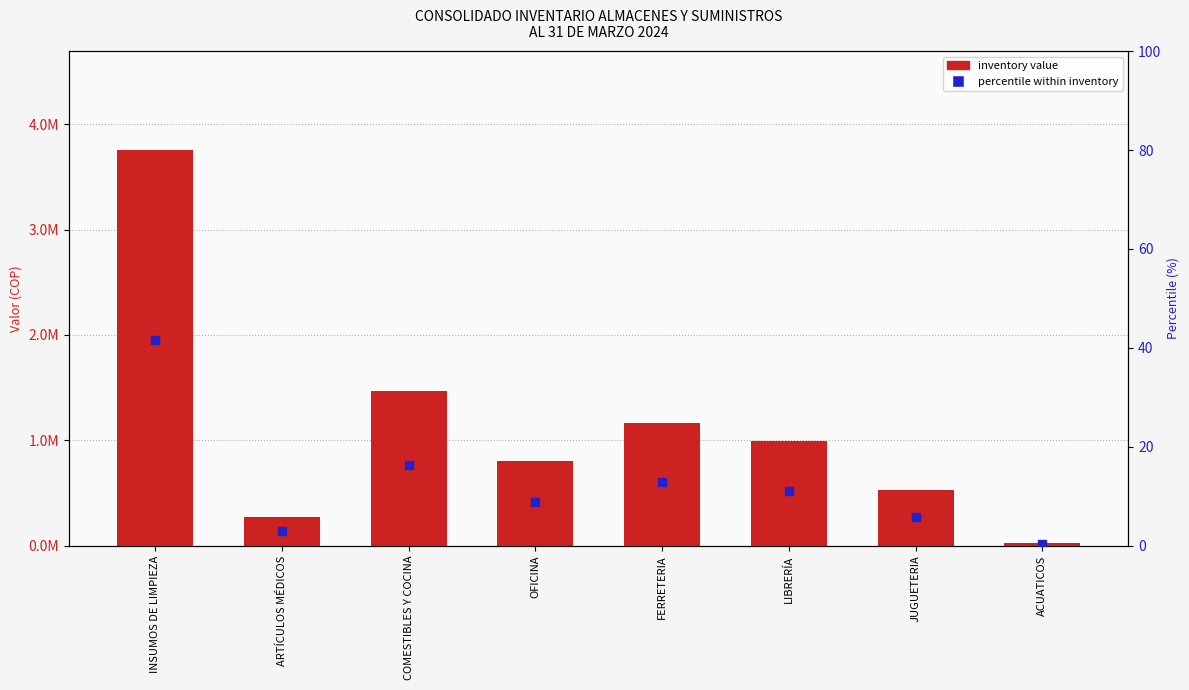

Which series reaches the minimum Y coordinate?

percentile within inventory